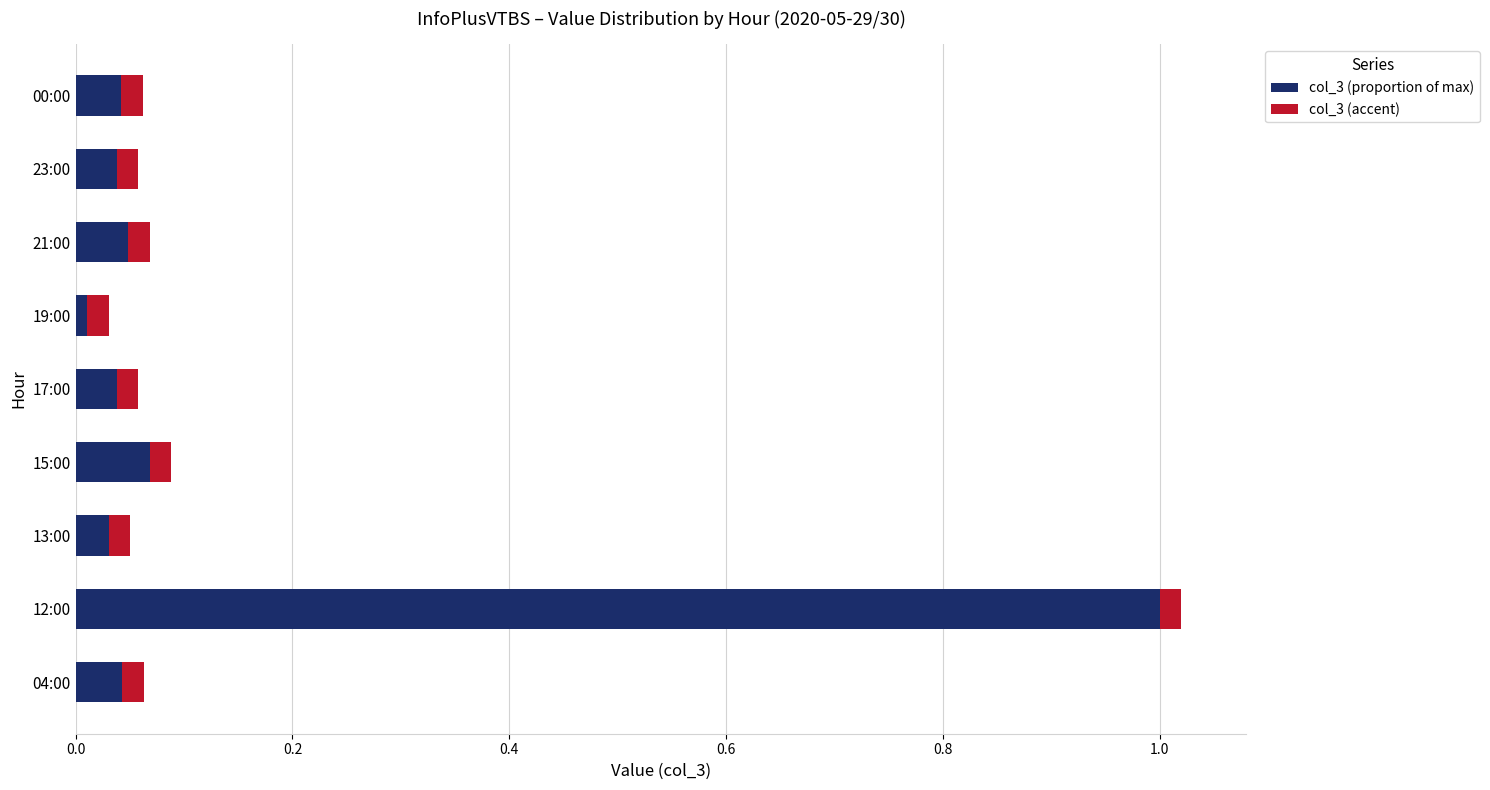

What is the sum of all col_3 (proportion of max) values?

1.3